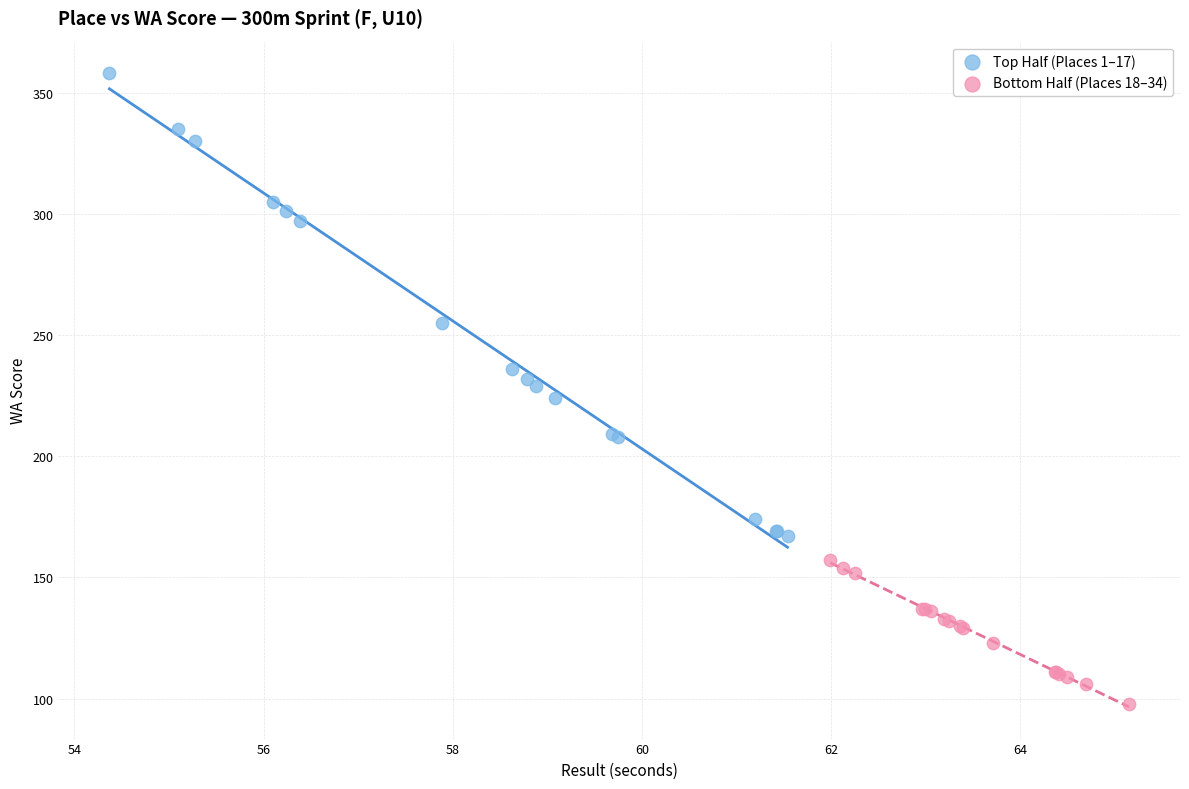

Which series has the widest spread of Y values?

Top Half (Places 1–17)